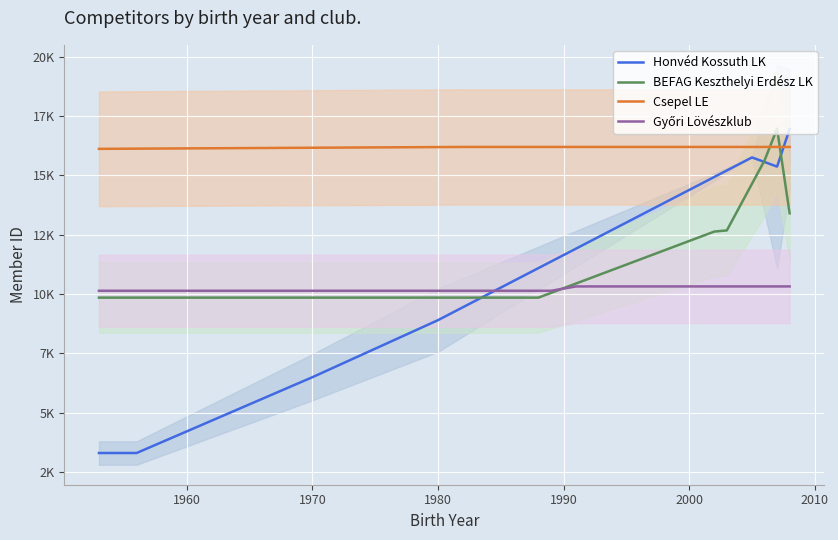

Where is Csepel LE nearest to the value 16152?

1980